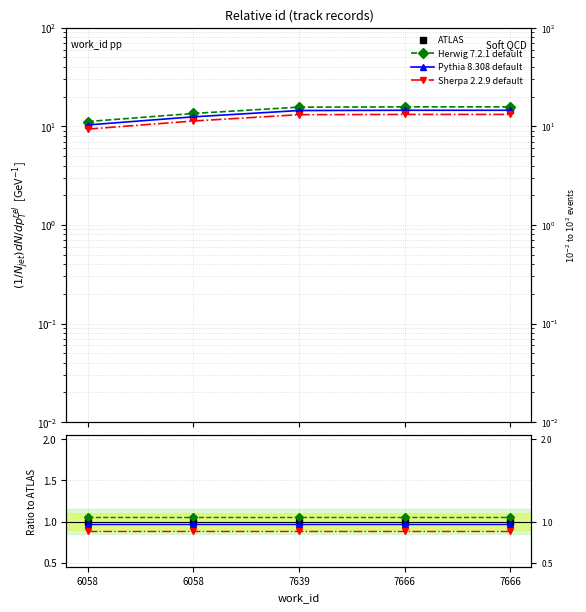

How many series are shown in this chart?

4